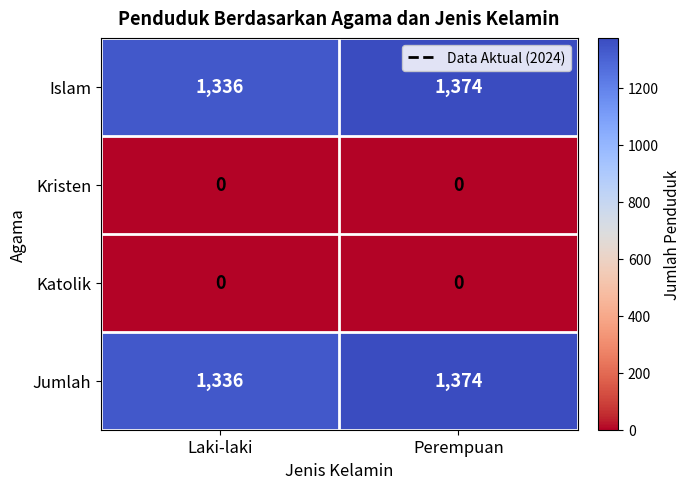

The value of Islam at Perempuan is 1374. True or false?

True